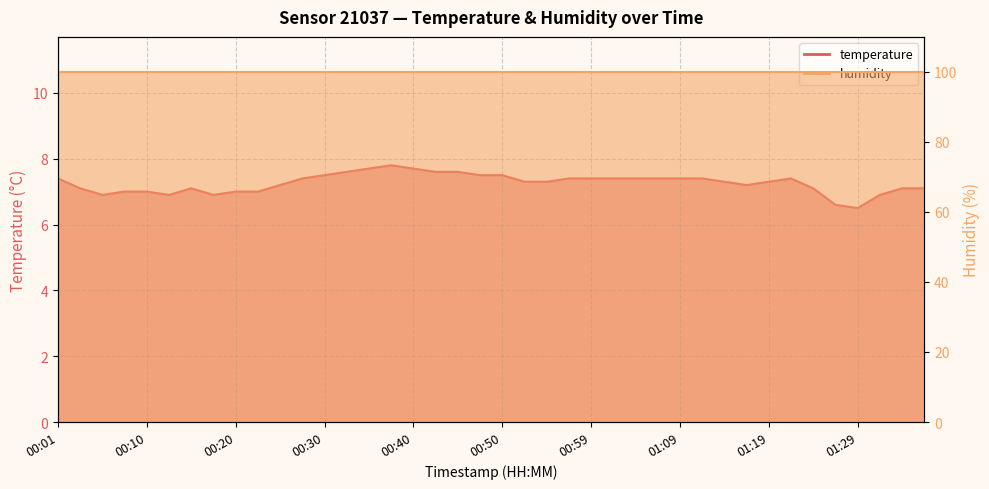

Reading left to right, extract all data points from this chart.

00:01=7.4	00:03=7.1	00:06=6.9	00:08=7.0	00:10=7.0	00:13=6.9	00:15=7.1	00:18=6.9	00:20=7.0	00:23=7.0	00:25=7.2	00:27=7.4	00:30=7.5	00:32=7.6	00:35=7.7	00:37=7.8	00:40=7.7	00:42=7.6	00:45=7.6	00:47=7.5	00:50=7.5	00:52=7.3	00:54=7.3	00:57=7.4	00:59=7.4	01:02=7.4	01:04=7.4	01:07=7.4	01:09=7.4	01:11=7.4	01:14=7.3	01:16=7.2	01:19=7.3	01:21=7.4	01:24=7.1	01:26=6.6	01:29=6.5	01:31=6.9	01:33=7.1	01:36=7.1